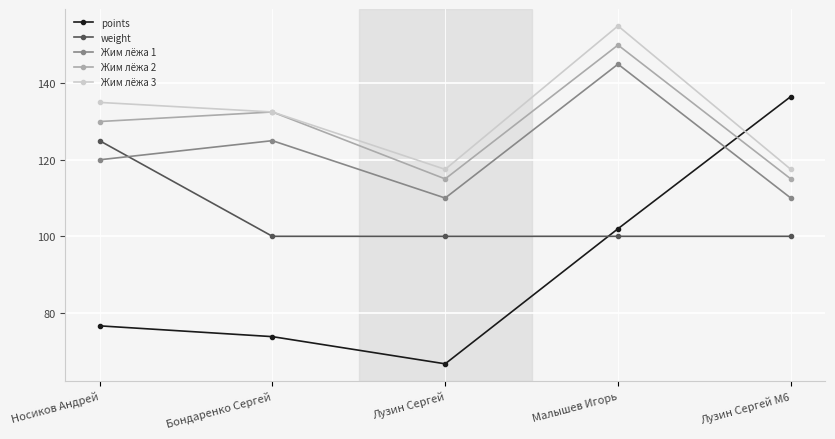

At which label does Жим лёжа 3 first exceed 132?

Носиков Андрей